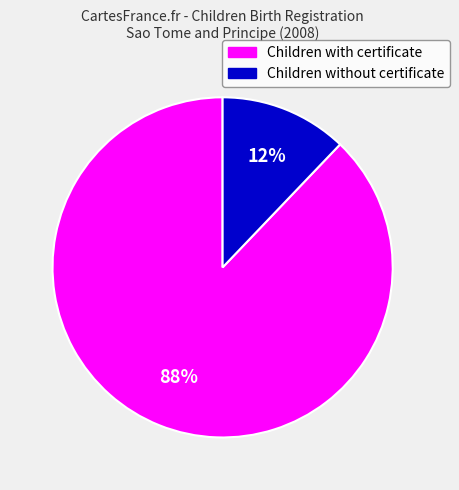

How many segments does this pie chart have?

2